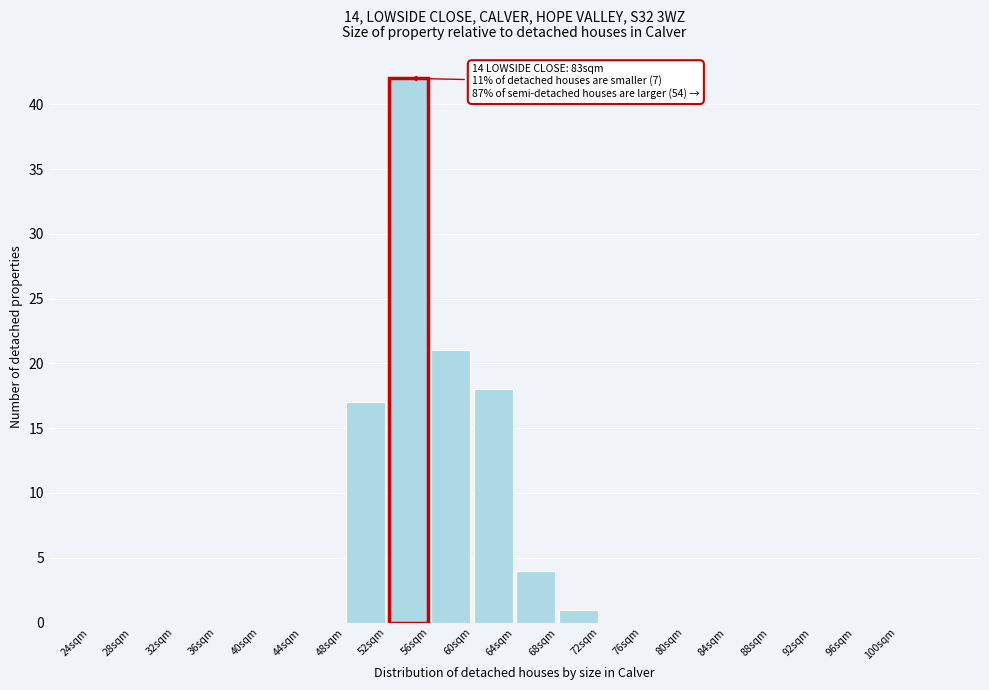

Over which range of the x-axis is the bar tallest?

52 to 56